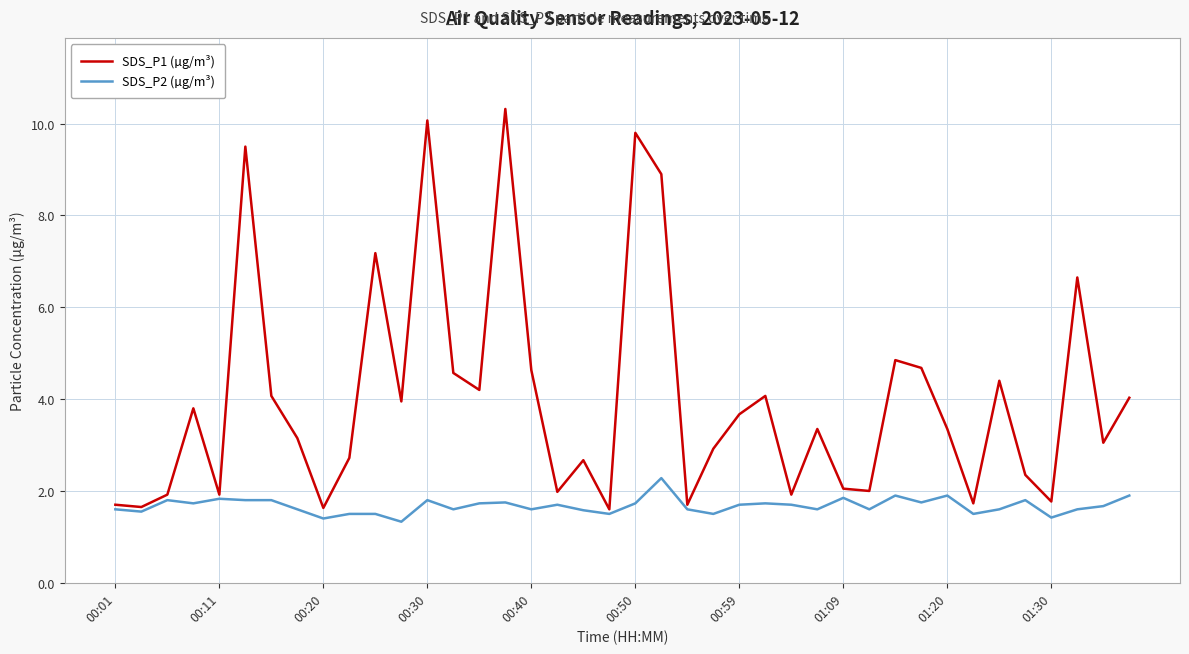

What is the maximum value shown in the chart?

10.3